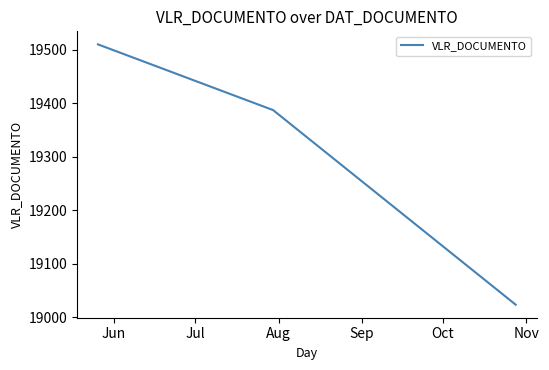

What is the average value?

19307